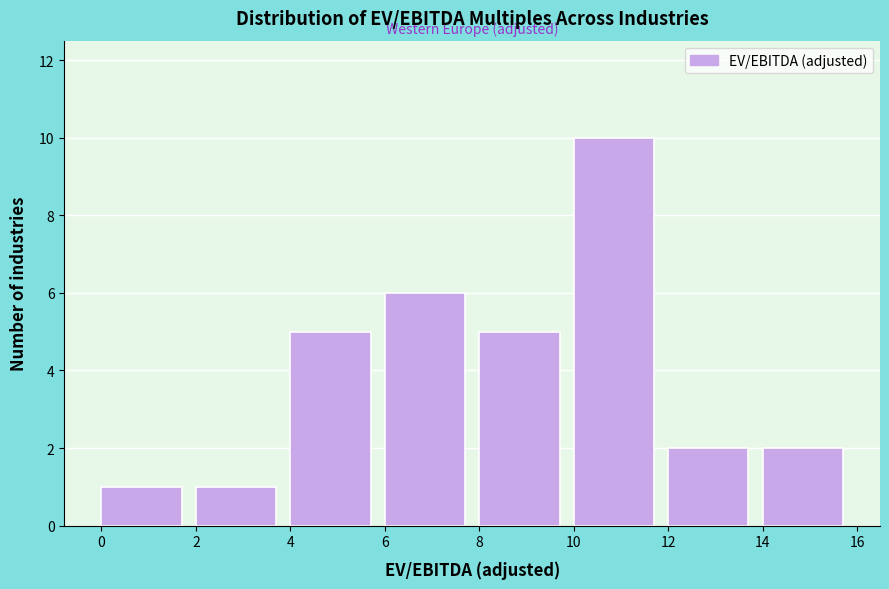

Which range on the x-axis has the tallest bar?

10 to 12